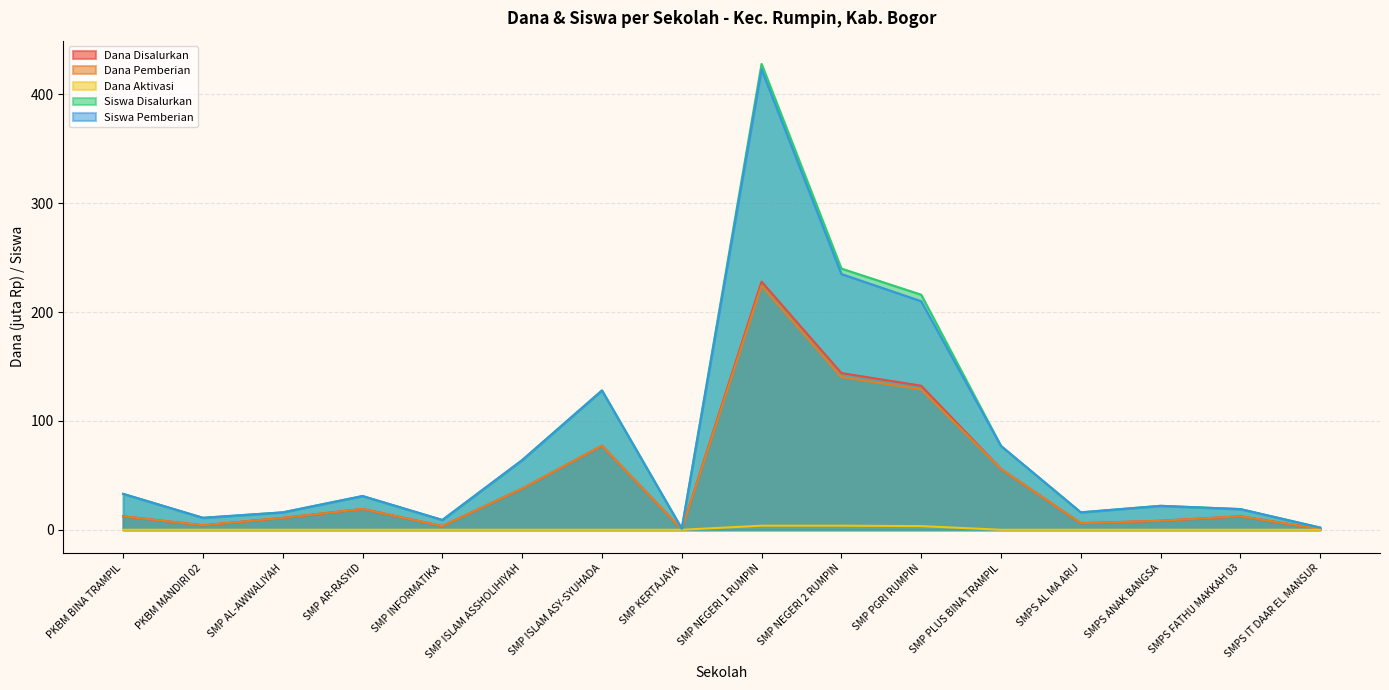

Does the chart display data point markers on the line(s)?

No